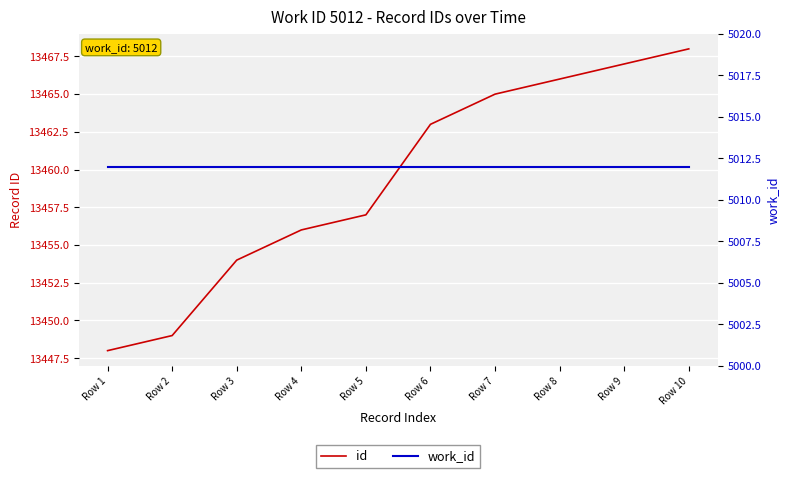

The id series shows 13457 at Row 5. True or false?

True